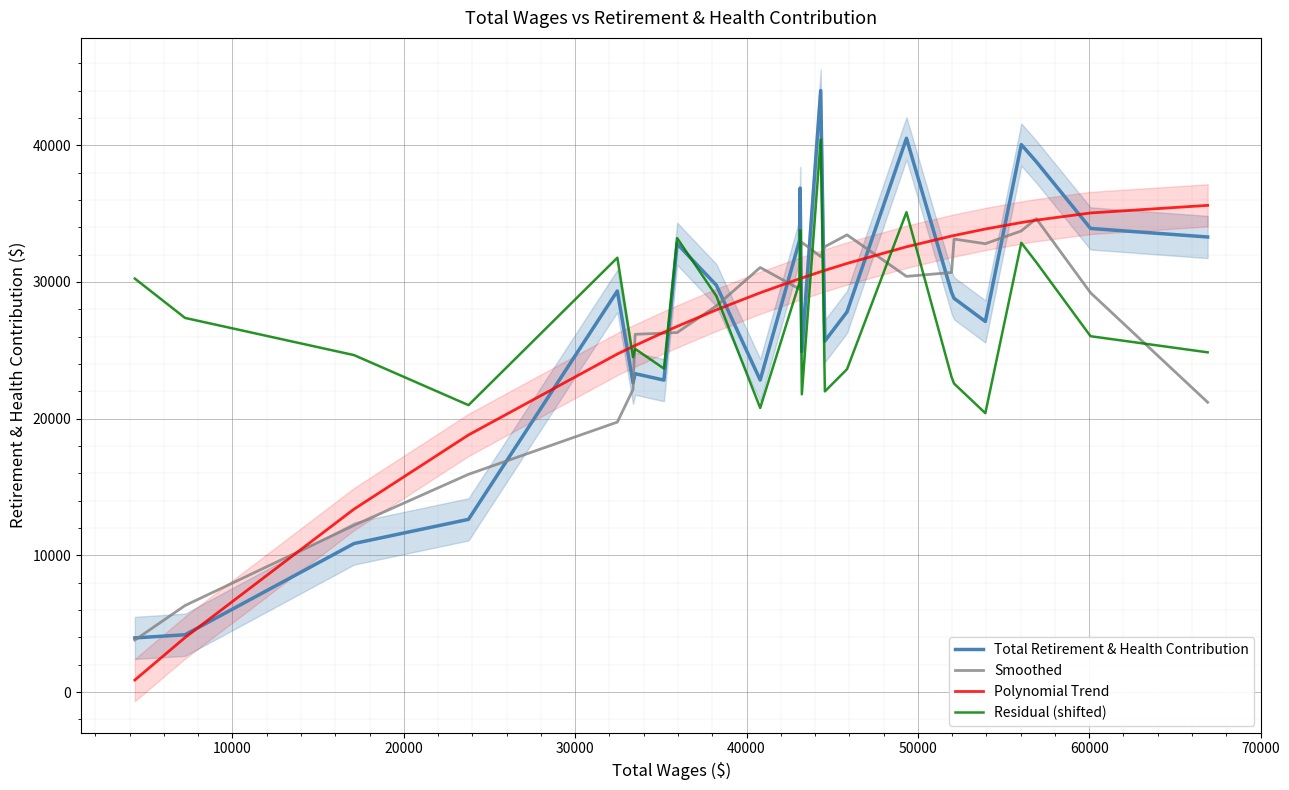

What is the minimum value for Residual (shifted)?

20403.4